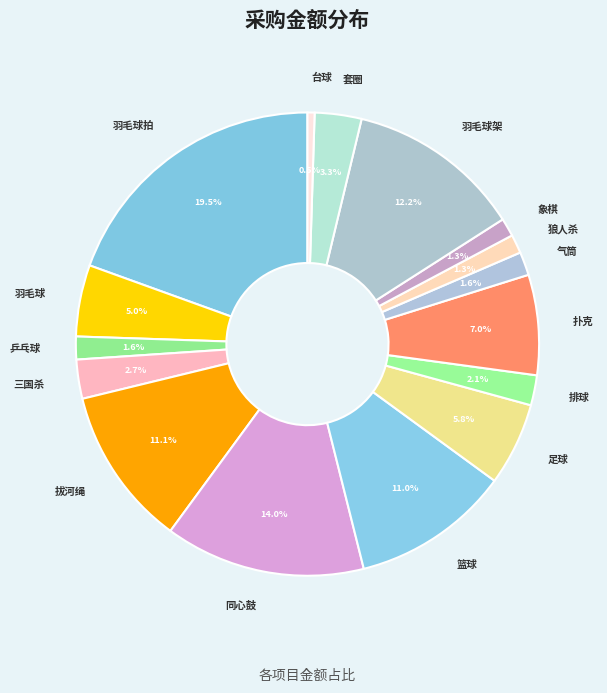

How many slices are in this pie chart?

16